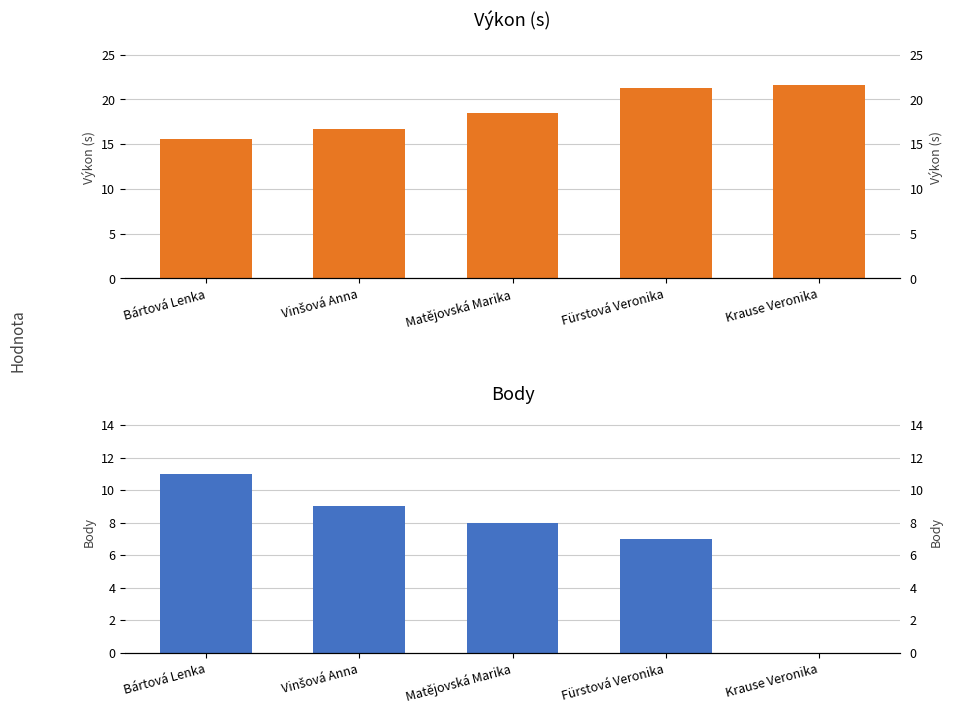

What position from the right is Krause Veronika?

1